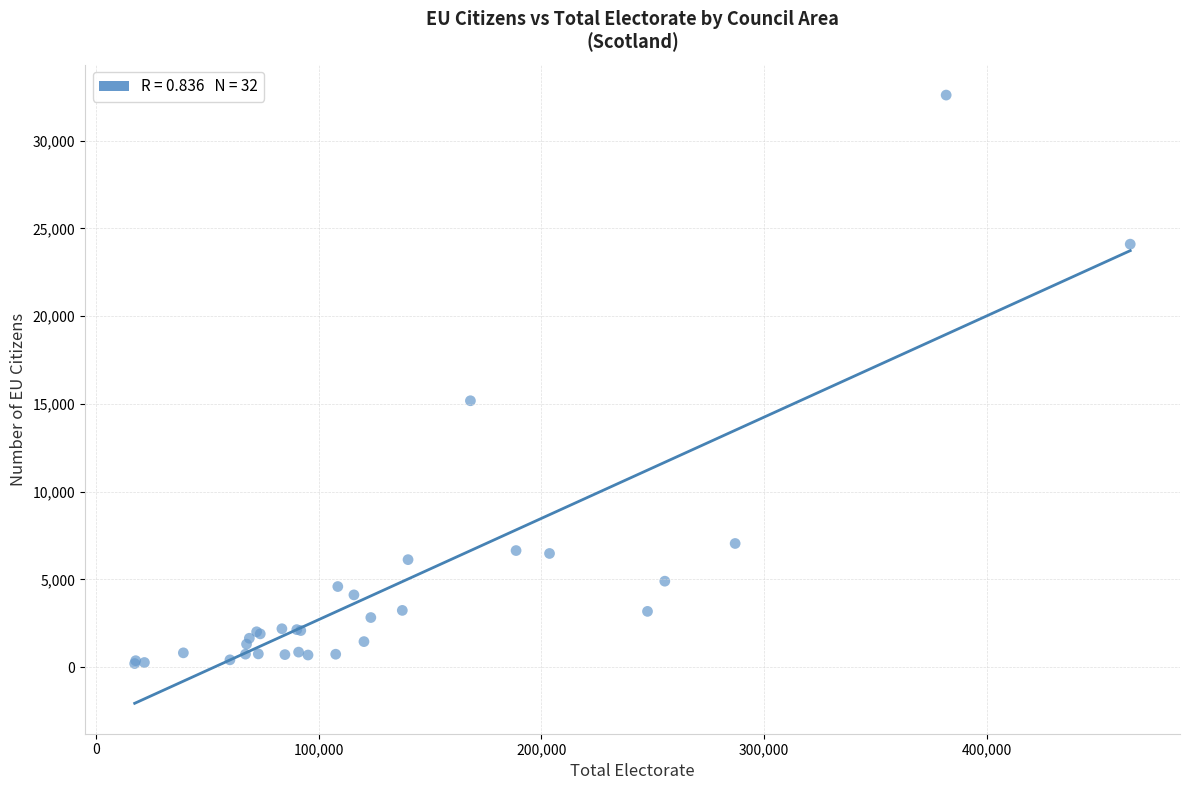

What Y value in the scatter plot is closest to 16399?

15178